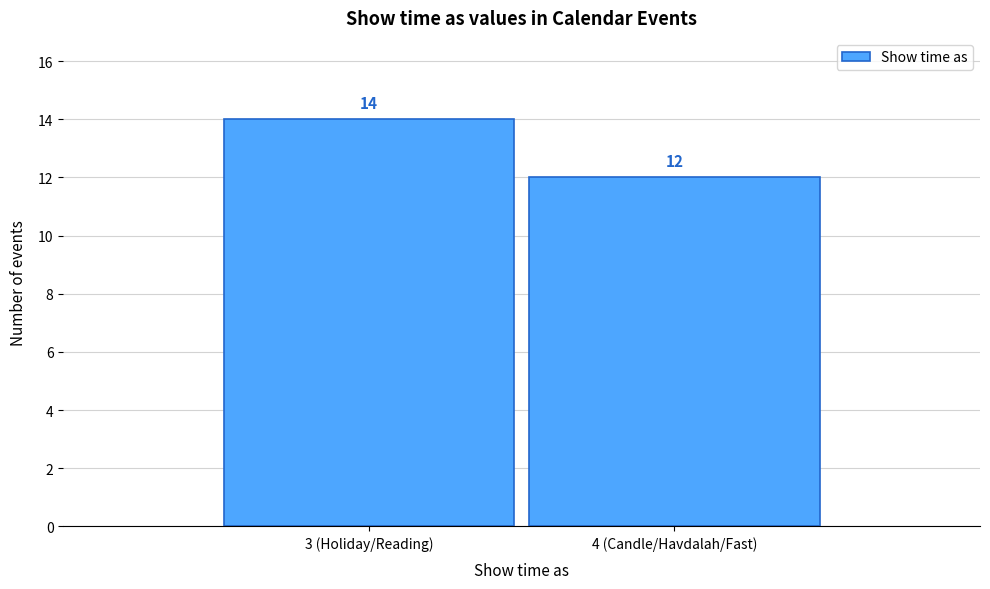

Reading right to left, what are all the values shown in this chart?

12	14